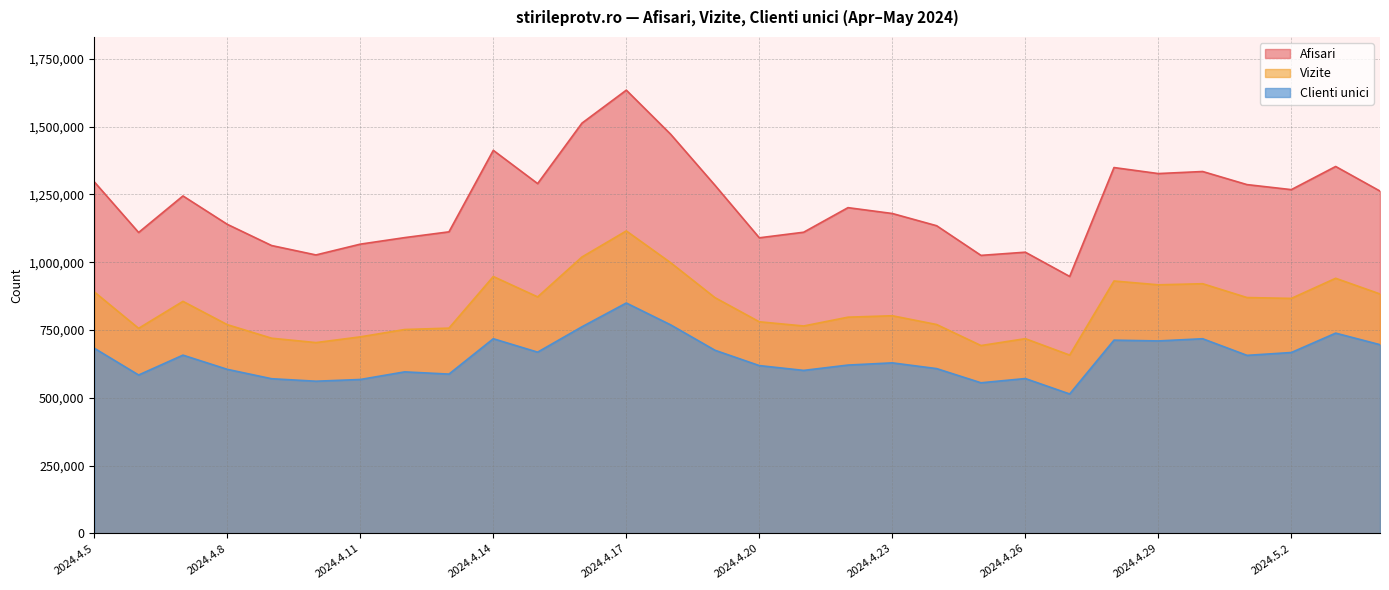

What is the total value across all series at 2024.4.17?

3599626